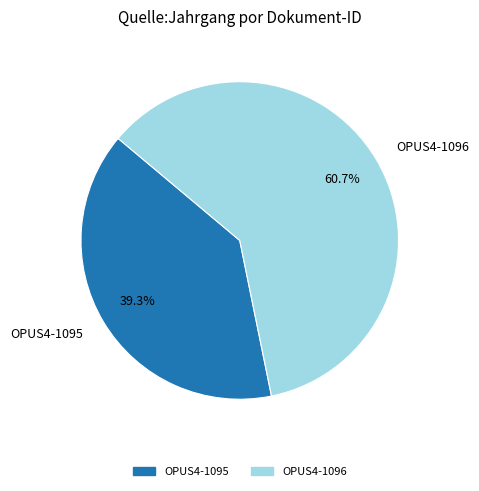

Which has a higher value, OPUS4-1095 or OPUS4-1096?

OPUS4-1096